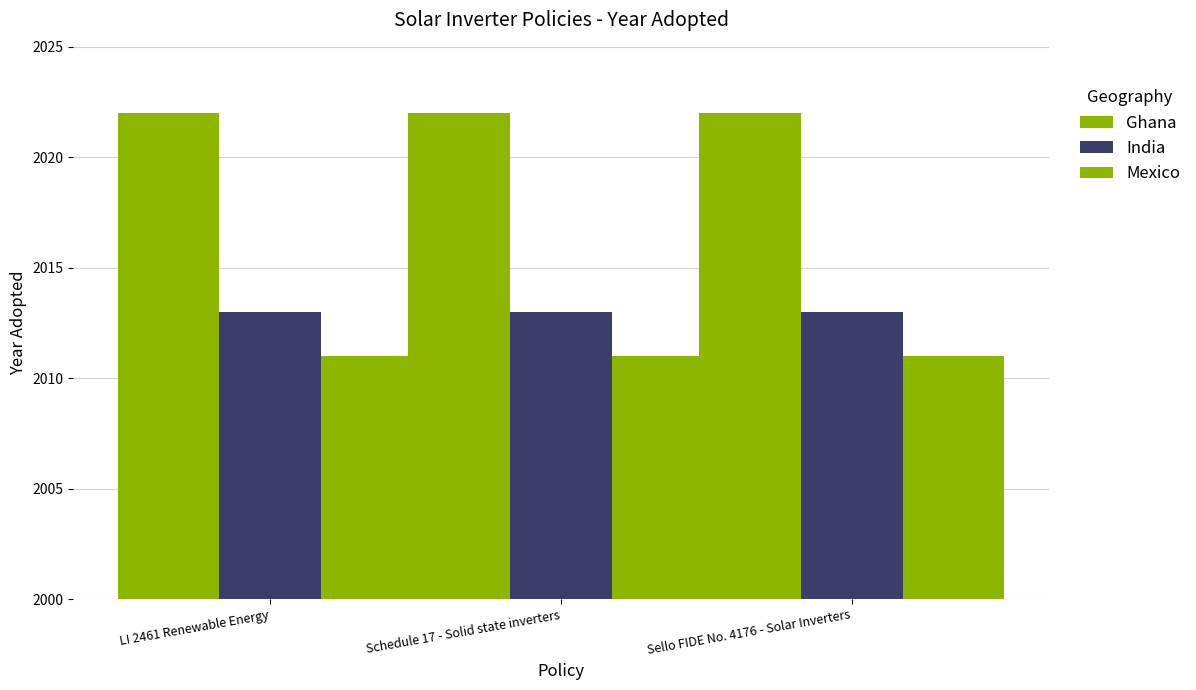

How many groups of bars are there?

3